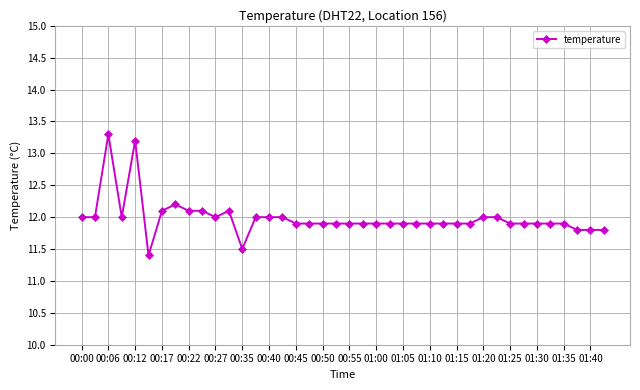

What is the value of the 17th point from the left?

11.9